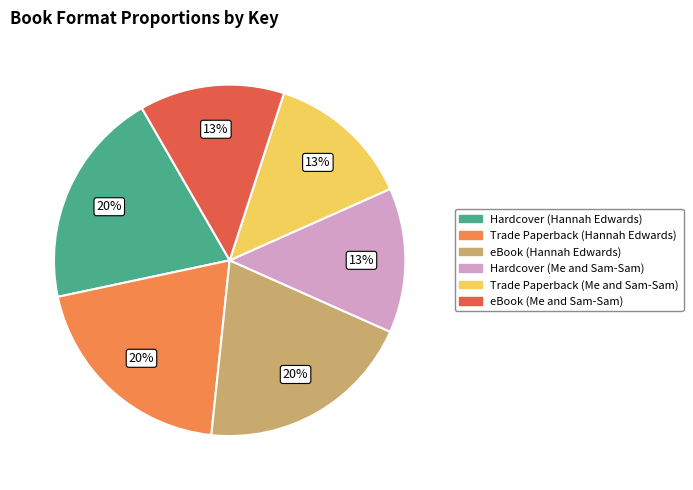

Does any single category account for the majority?

No